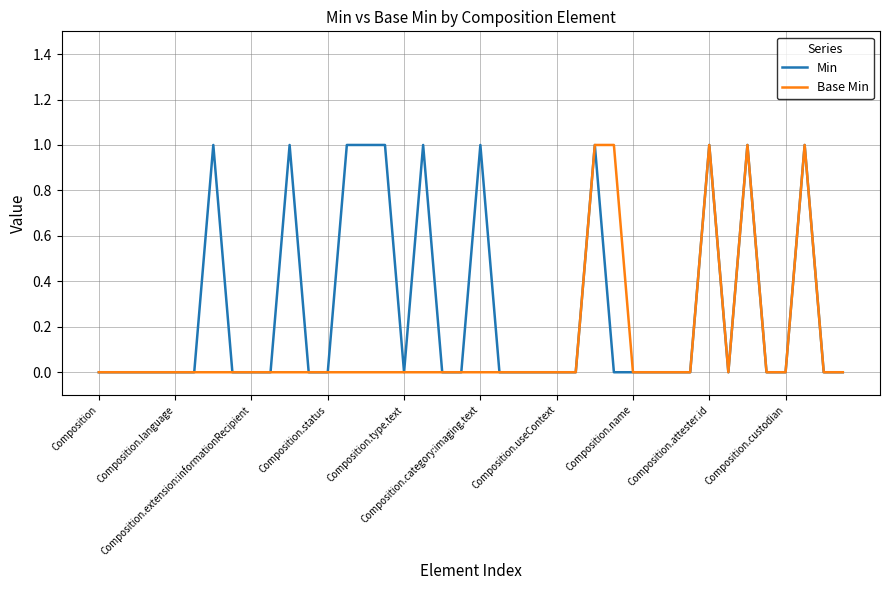

Reading left to right, what are all the values shown in this chart?

Min: 0	0	0	0	0	0	1	0	0	0	1	0	0	1	1	1	0	1	0	0	1	0	0	0	0	0	1	0	0	0	0	0	1	0	1	0	0	1	0	0
Base Min: 0	0	0	0	0	0	0	0	0	0	0	0	0	0	0	0	0	0	0	0	0	0	0	0	0	0	1	1	0	0	0	0	1	0	1	0	0	1	0	0